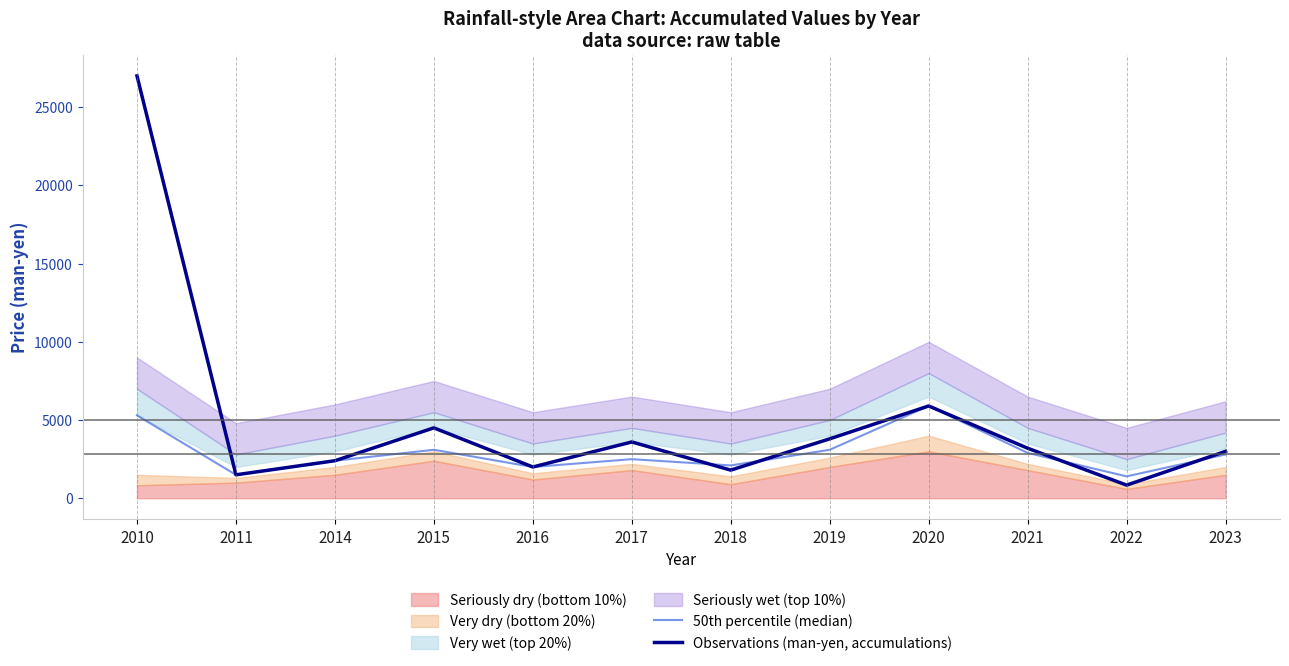

How many data points in Observations (man-yen, accumulations) are less than 3200?

6